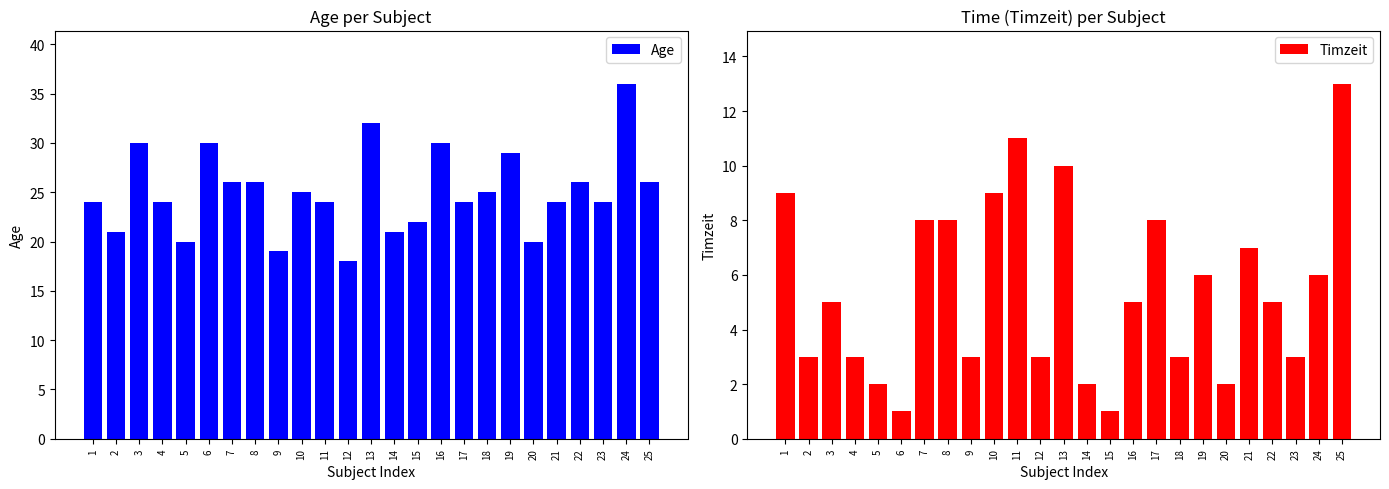

What are all the series names shown in the legend?

Age, Timzeit